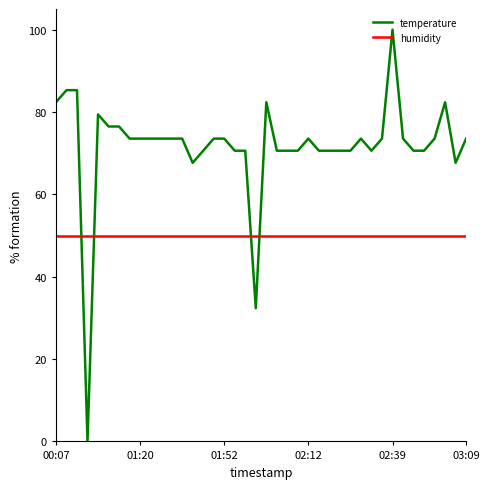

What is the difference between the maximum and minimum values in the temperature series?

100.0